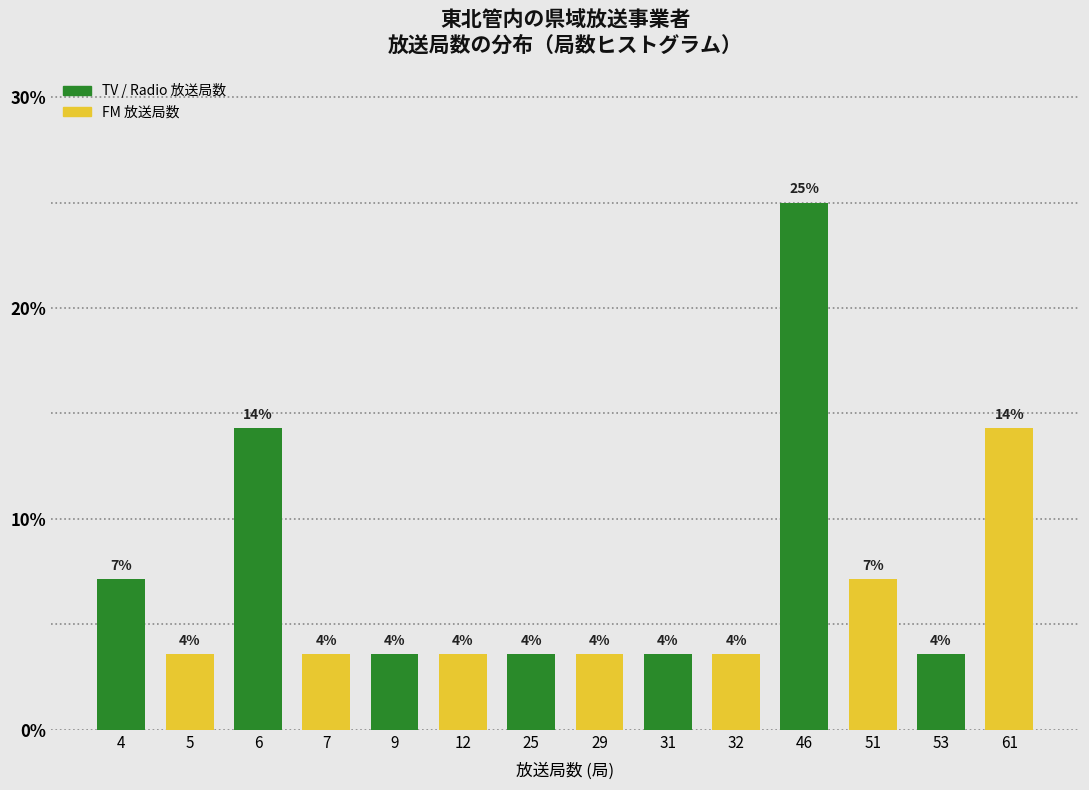

Does the chart contain any negative values?

No